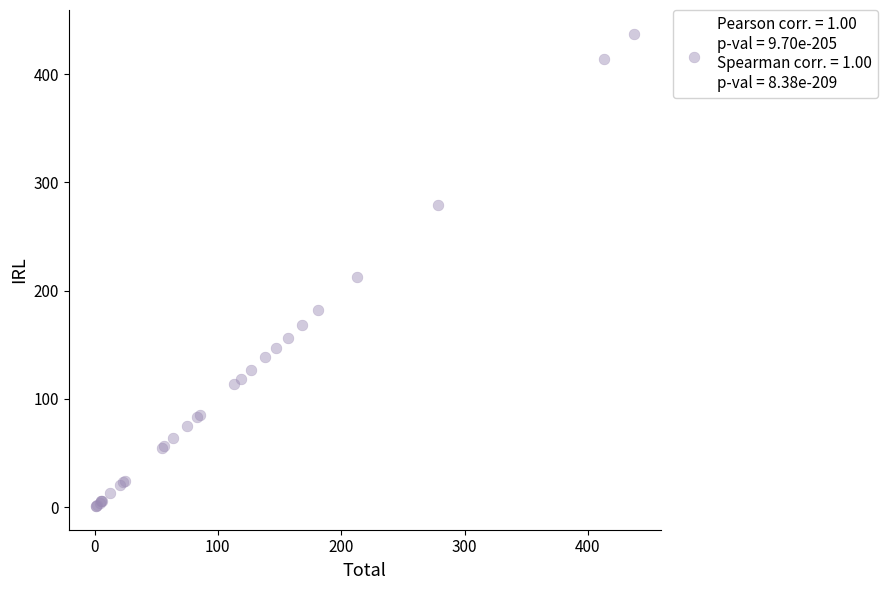

What Y value in the scatter plot is closest to 219?

212.7